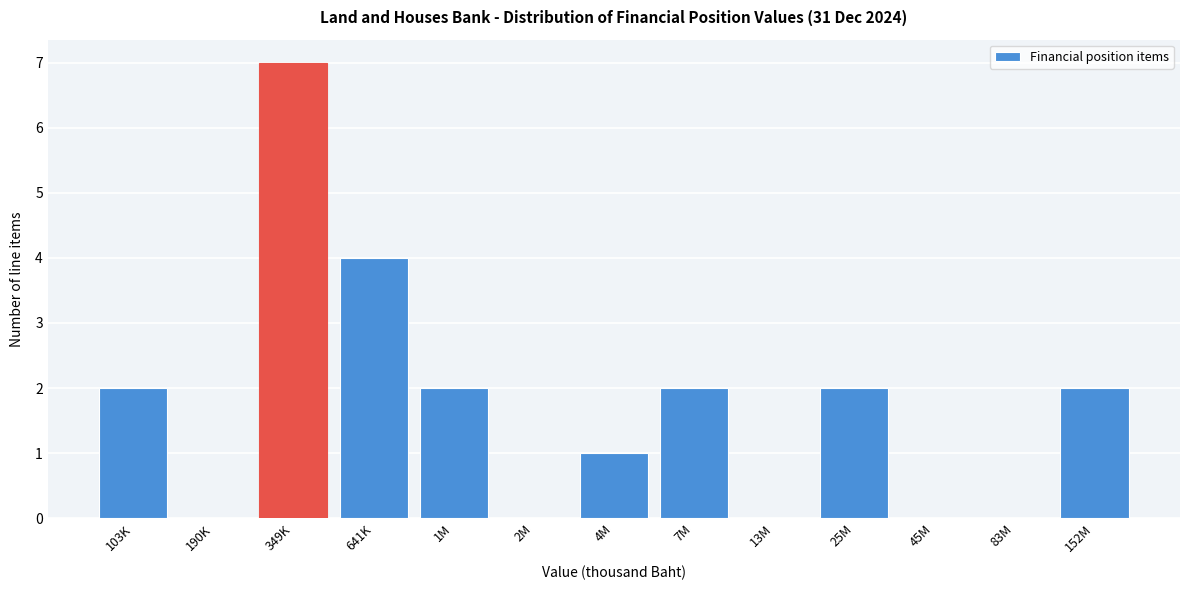

Reading left to right, transcribe all the data shown in this chart.

103K=2	190K=0	349K=7	641K=4	1M=2	2M=0	4M=1	7M=2	13M=0	25M=2	45M=0	83M=0	152M=2